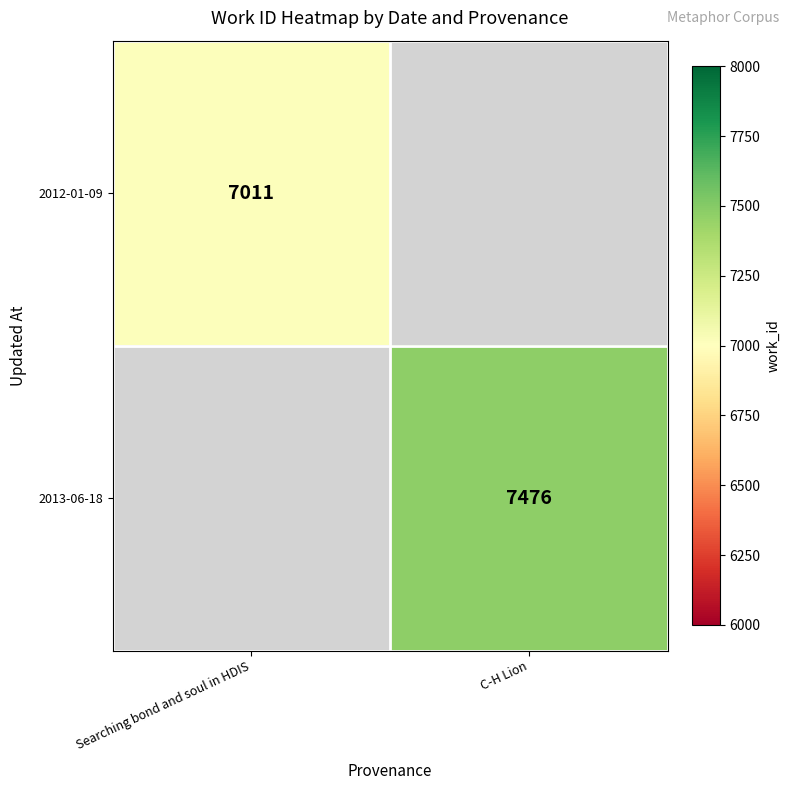

The value of 2013-06-18 at C-H Lion is 7476. True or false?

True